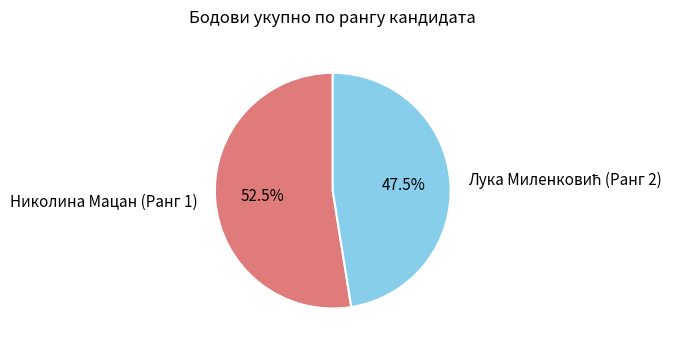

To the nearest percent, what is the average slice percentage?

50%